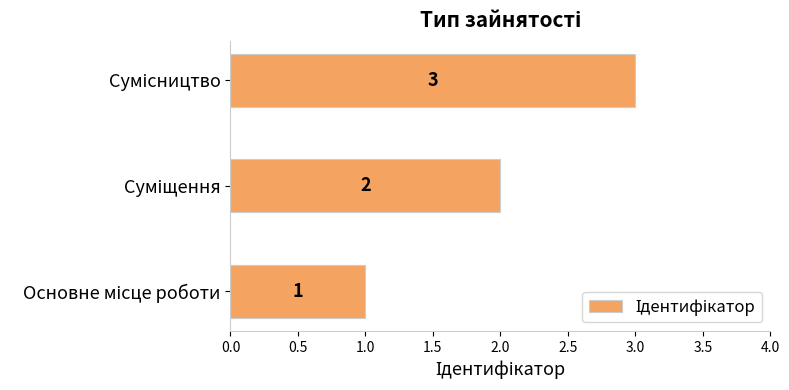

What is the sum of all values?

6